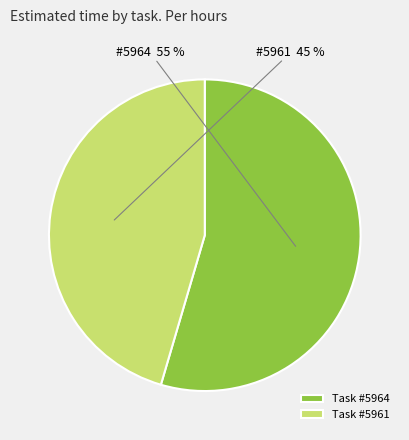

Is the sum of Task #5964 and Task #5961 greater than half?

Yes